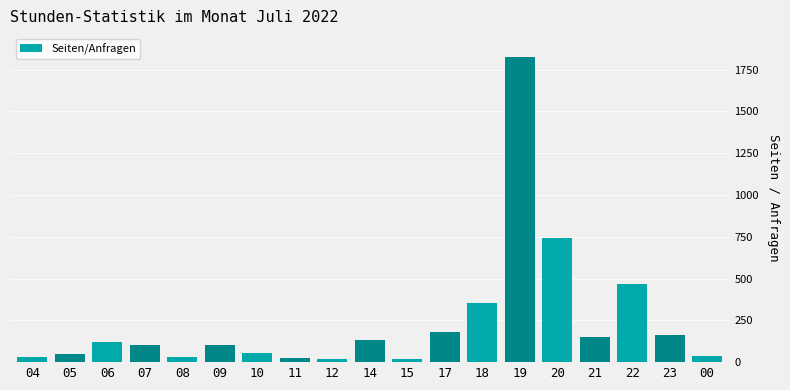

What is the sum of all values?

4595